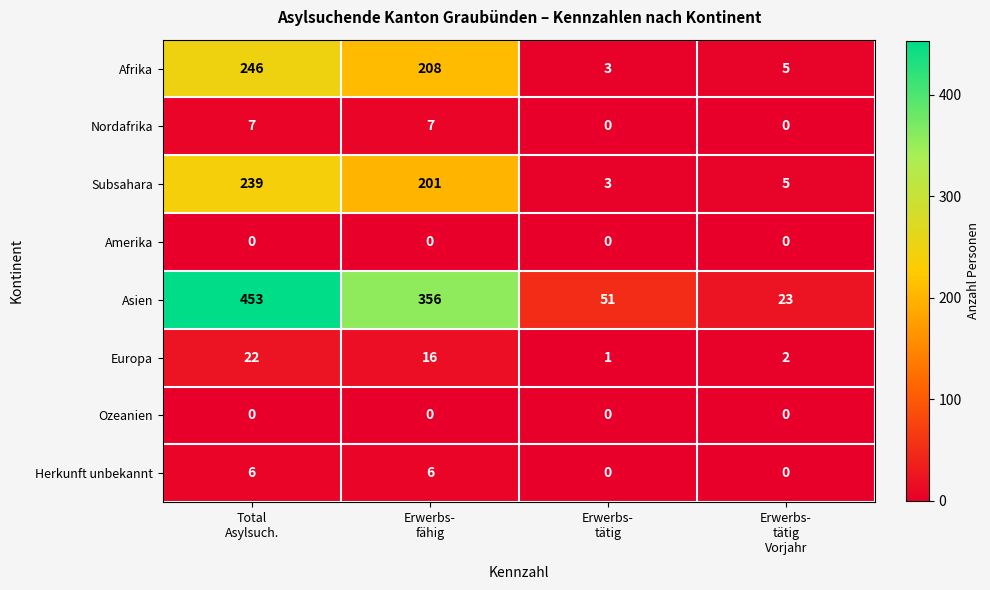

What is the sum of all Herkunft unbekannt values?

12